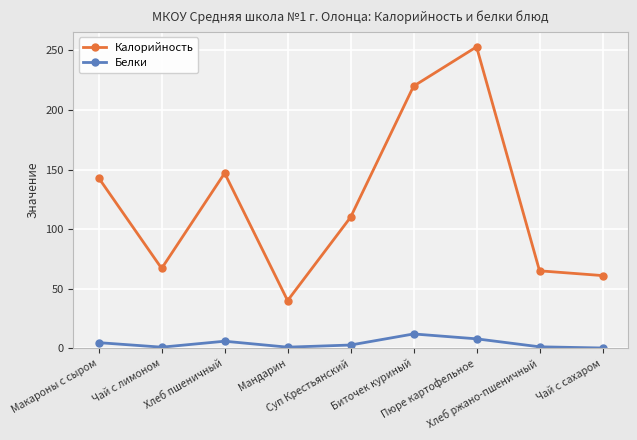

What is the difference between the second highest and minimum values in the Калорийность series?

180.0